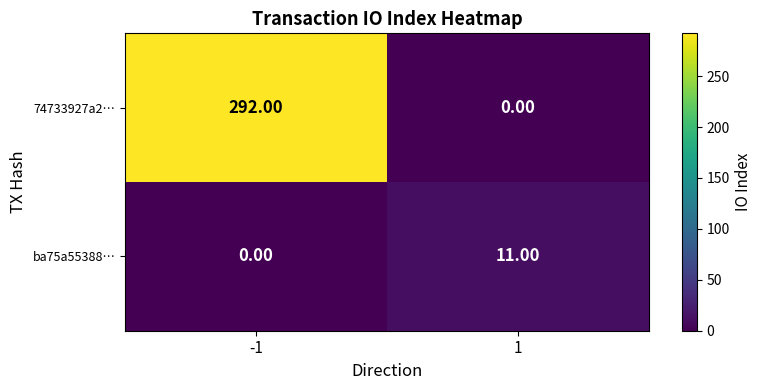

What is the total value across all series at -1?

292